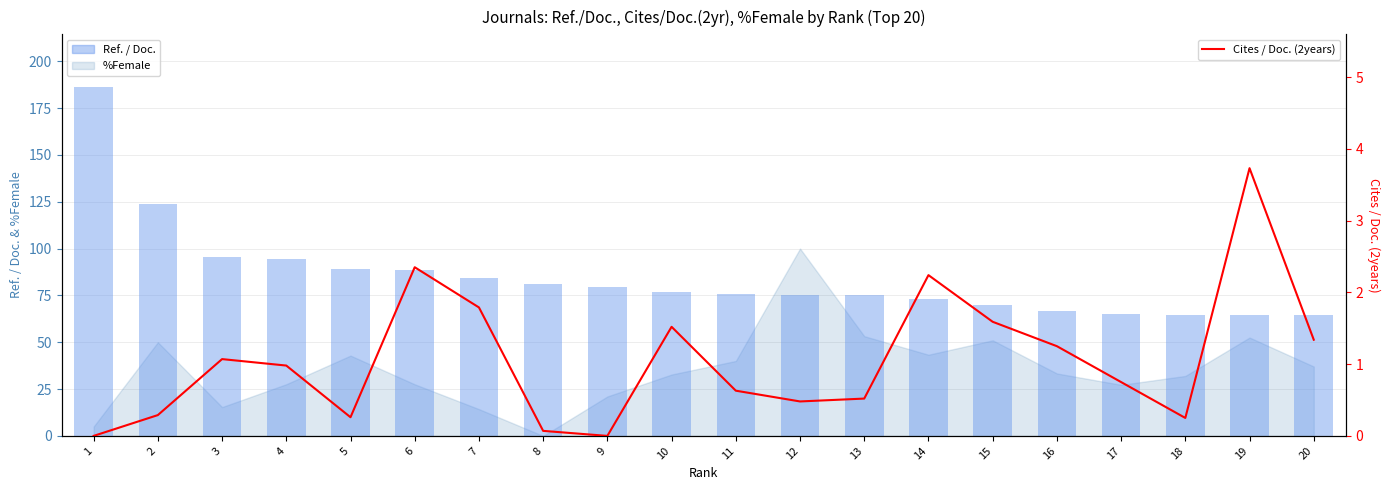

At which label does Cites / Doc. (2years) reach its peak?

19